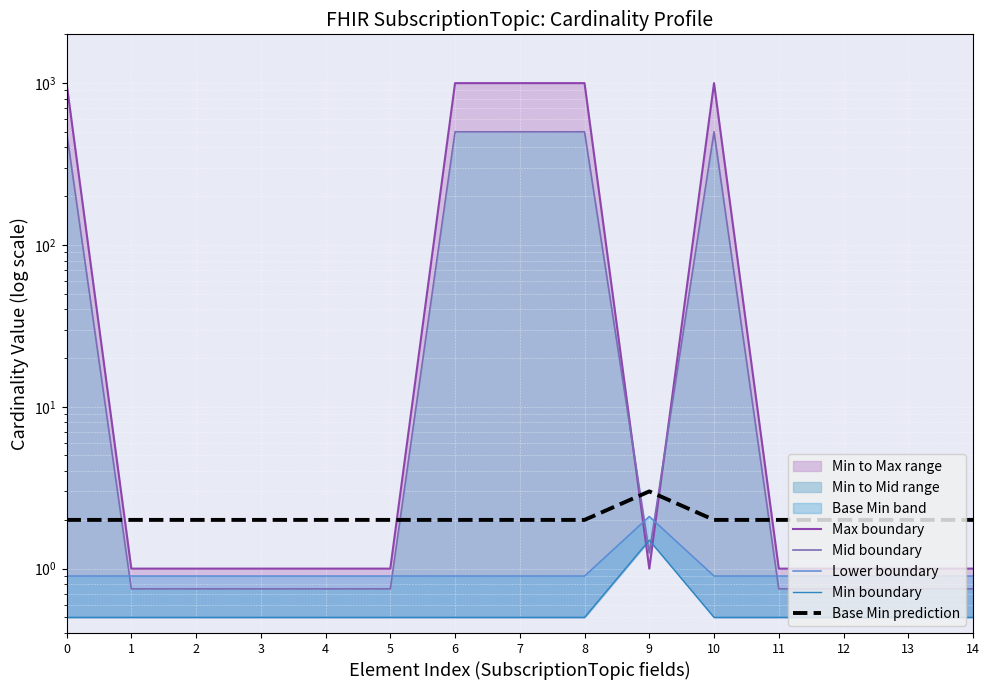

Where is the first local minimum for Mid boundary?

9